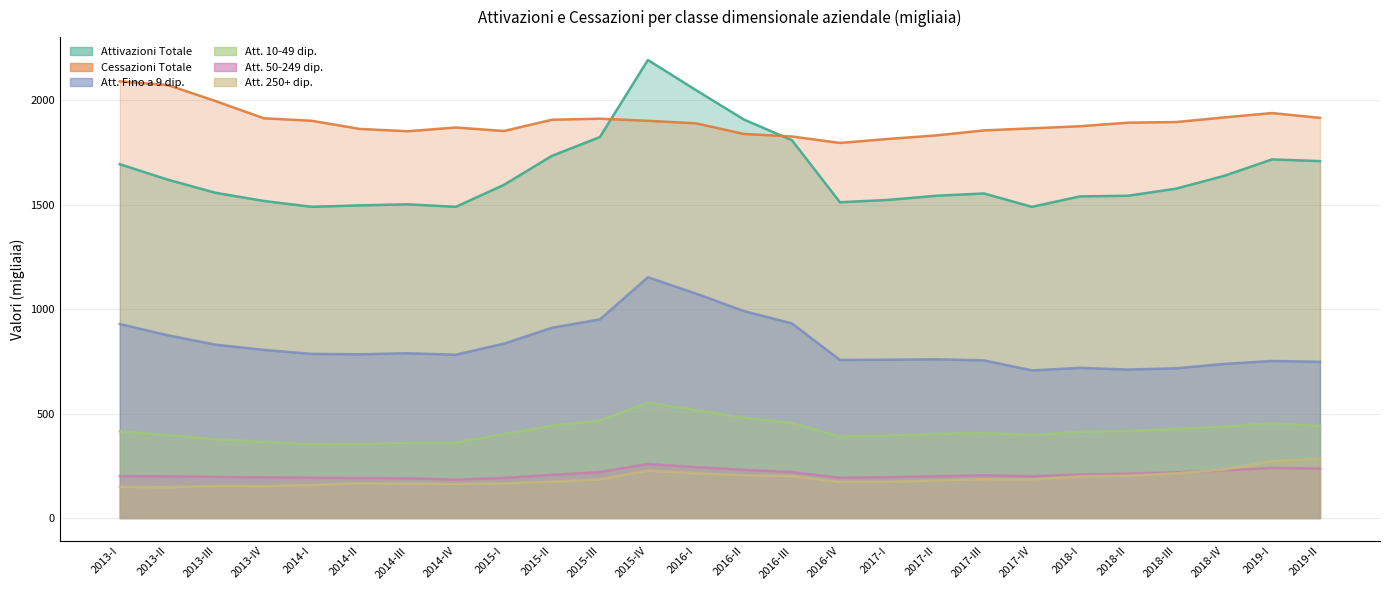

Where is the first local minimum for Cessazioni Totale?

2014-III